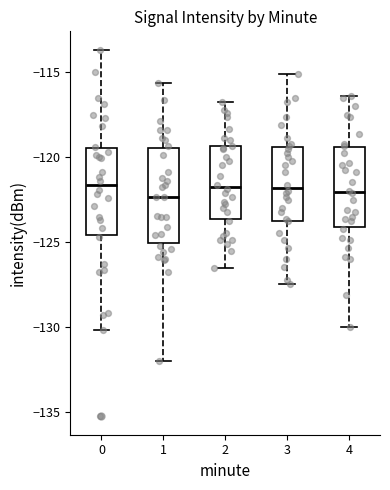

Reading left to right, transcribe this box plot: for each box, give where its median line is, the range the box spans, and where its two whiskers end, as read against the y-axis. The values are not printed on the chart, so give them approximately, as read against the axis.

0: median -121.5, box -124.5 to -119.5, whiskers -130.0 to -113.5
1: median -122.5, box -125.0 to -119.5, whiskers -132.0 to -115.5
2: median -122.0, box -123.5 to -119.5, whiskers -126.5 to -117.0
3: median -122.0, box -124.0 to -119.5, whiskers -127.5 to -115.0
4: median -122.0, box -124.0 to -119.5, whiskers -130.0 to -116.5